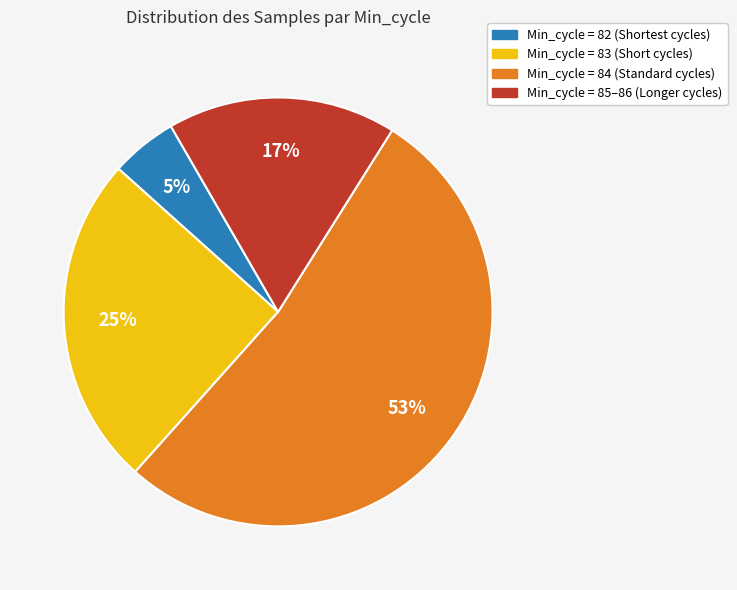

To the nearest percent, what is the difference between the largest and smallest slice percentages?

48%